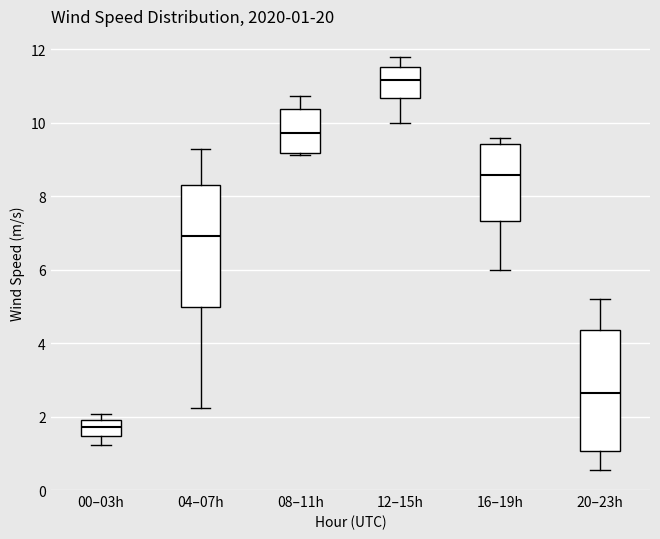

Which box has the highest median line?

12–15h